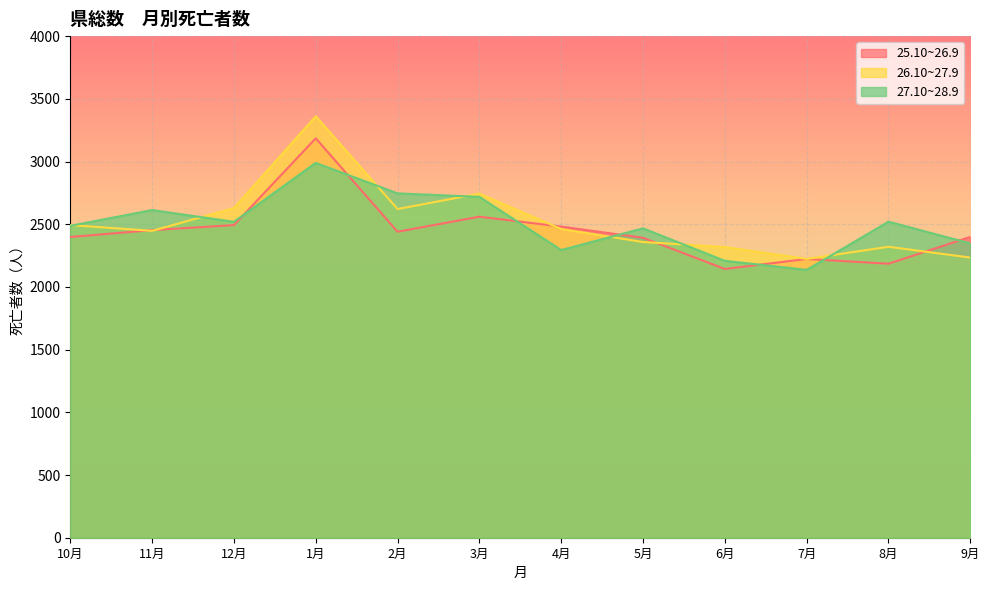

Rank the series by their maximum value, from highest to lowest.

26.10~27.9, 25.10~26.9, 27.10~28.9